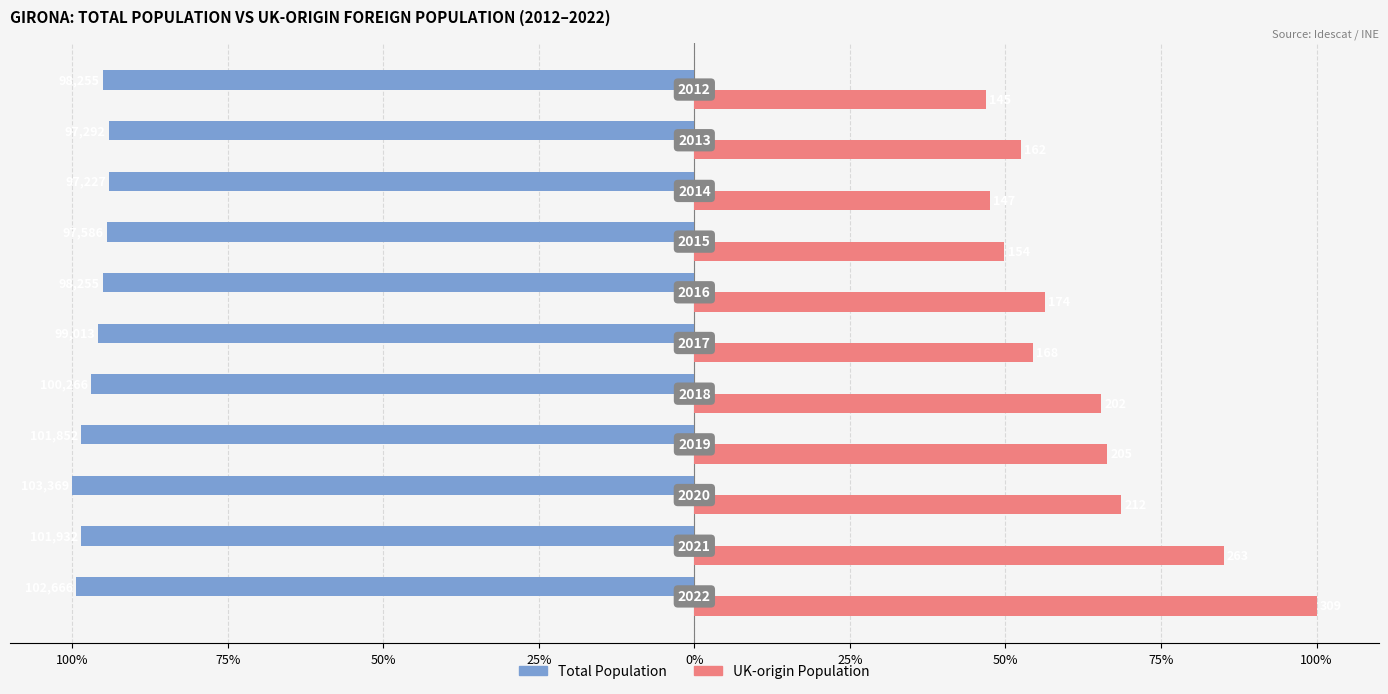

What are all the series names shown in the legend?

Total Population, UK-origin Population